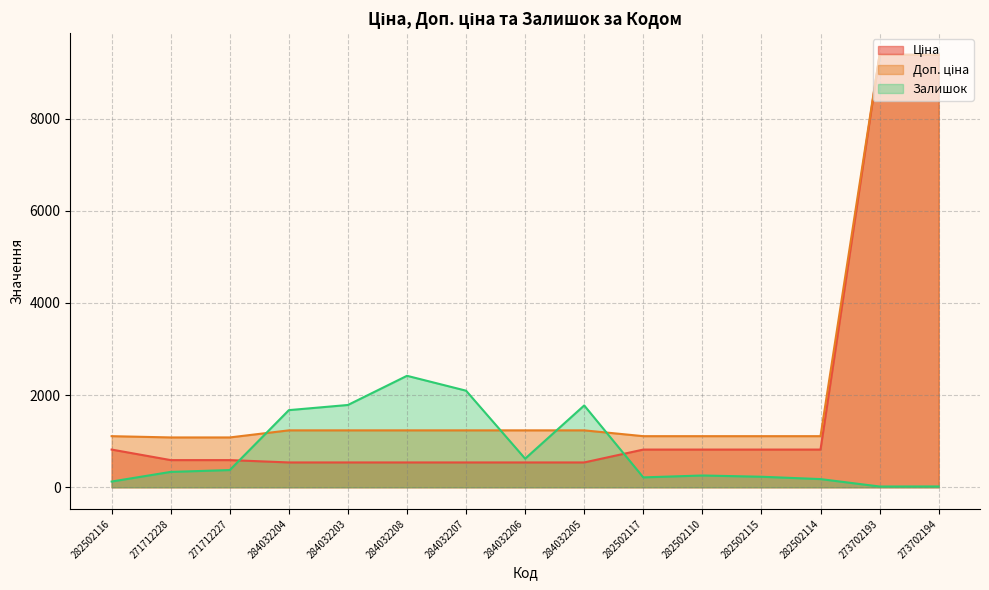

True or false: Залишок has a value of 1108.6 at 284032206.

False